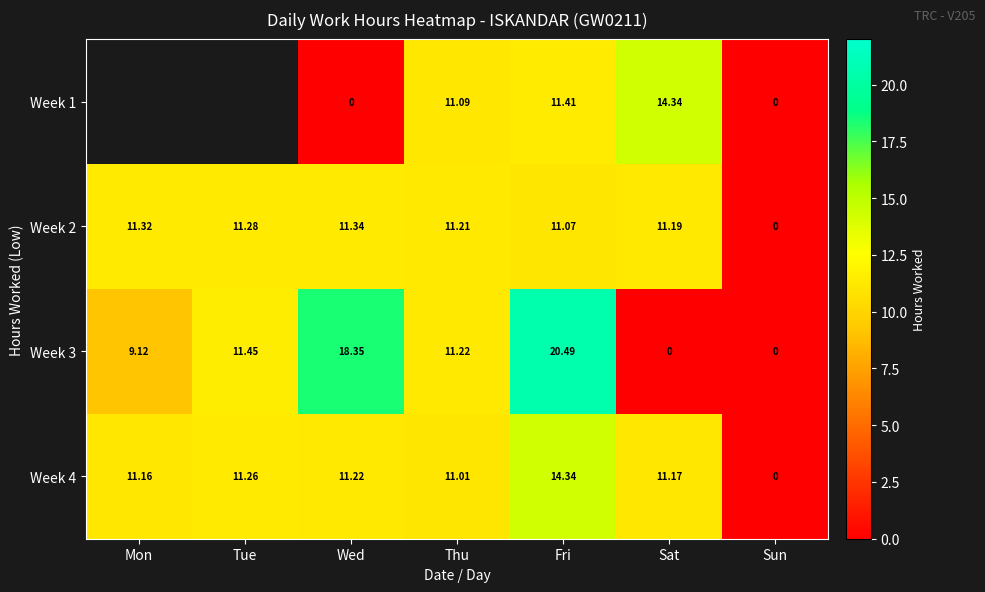

Which category has the highest value across all series?

Fri